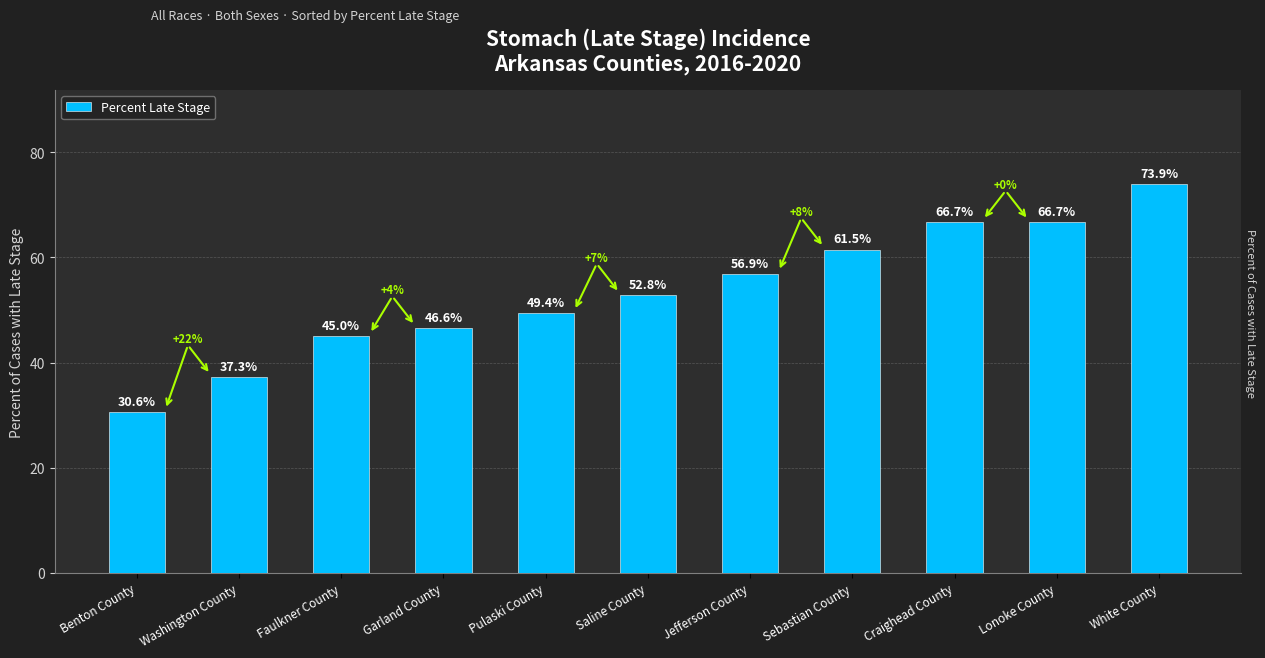

At which label does the data first exceed 52?

Saline County